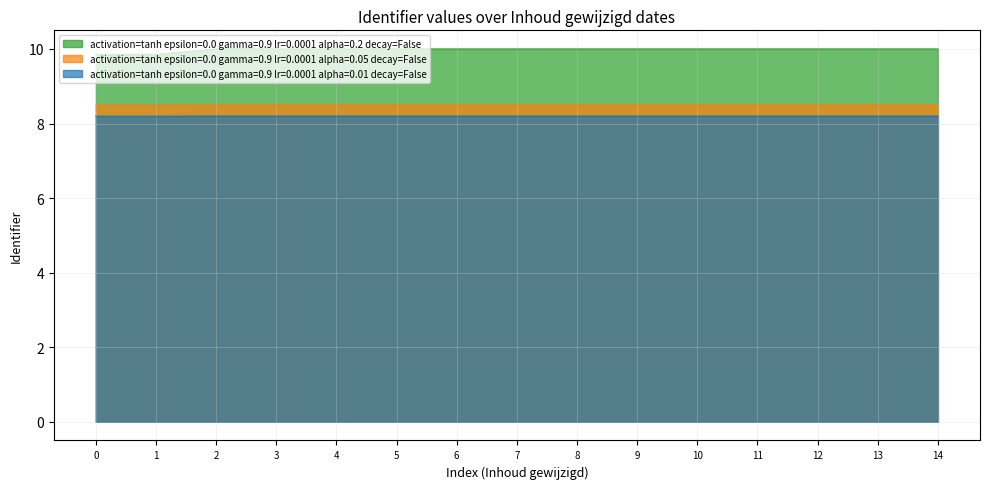

What is the greatest value displayed?

10.0